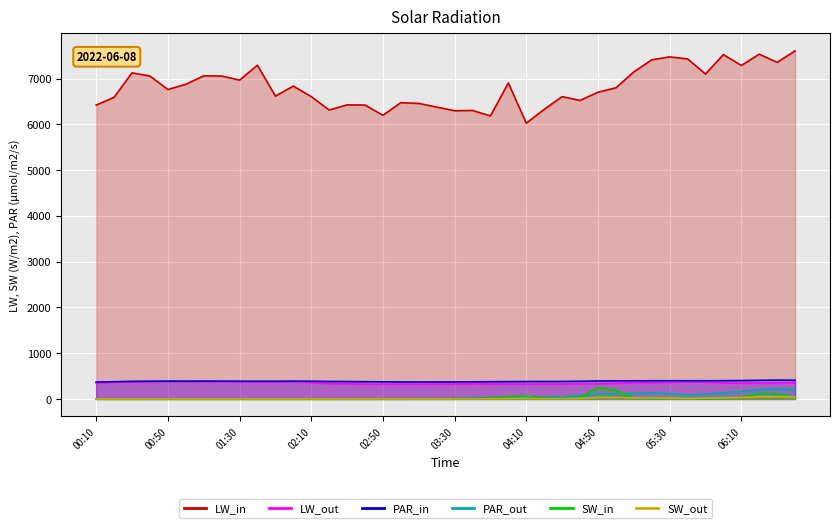

How many interior local peaks does the PAR_in series have?

5